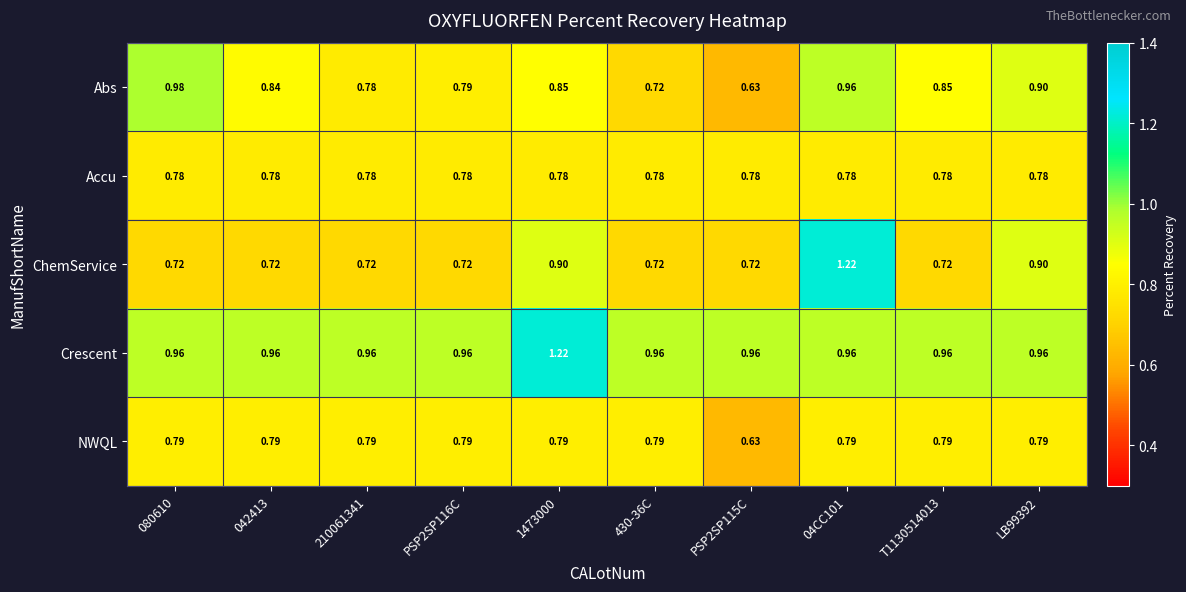

Is the value of Abs at LB99392 greater than the value of Accu at 210061341?

Yes